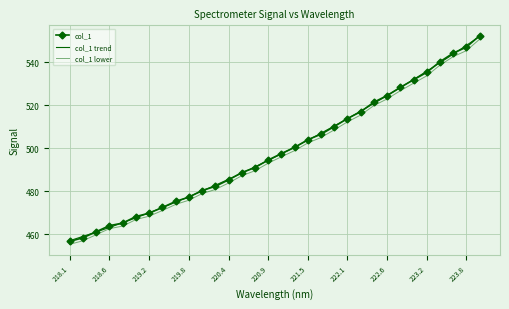

Between 220.3533 and 222.8355, which is larger?

222.8355